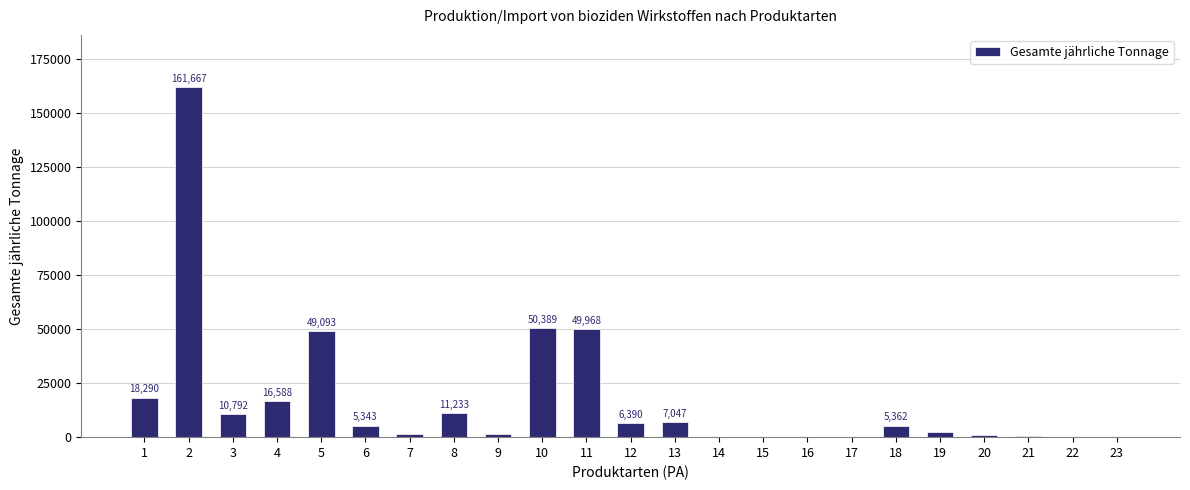

What is the greatest value displayed?

161667.0